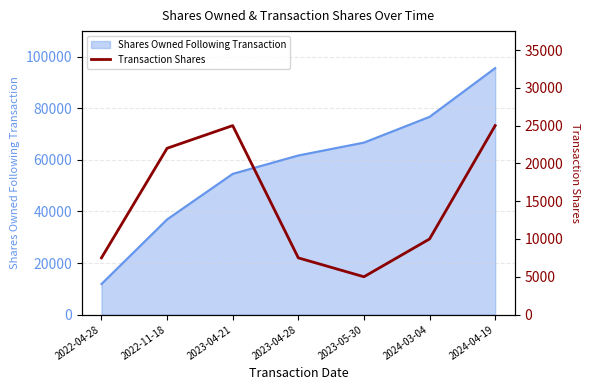

What is the minimum value for Shares Owned Following Transaction?

11861